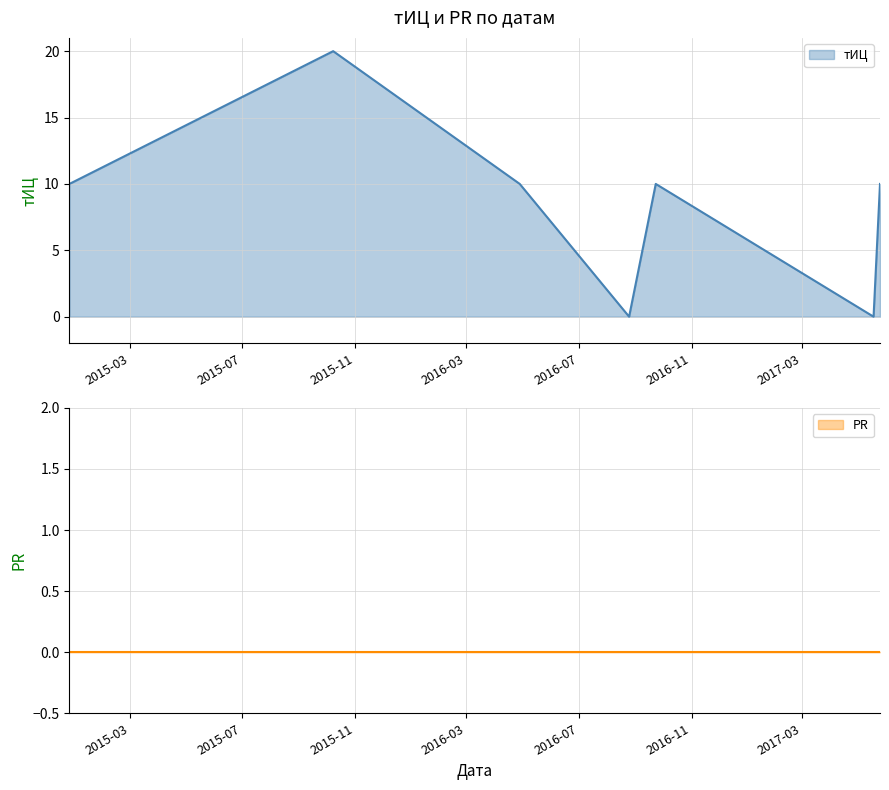

What is the change in value from 2015-10-08 to 2017-05-25?

-10